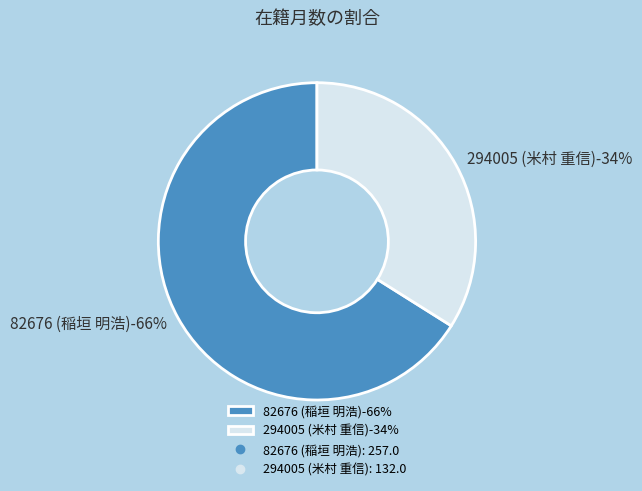

What is the ratio of the value at 82676 (稲垣 明浩) to the value at 294005 (米村 重信)?

1.9